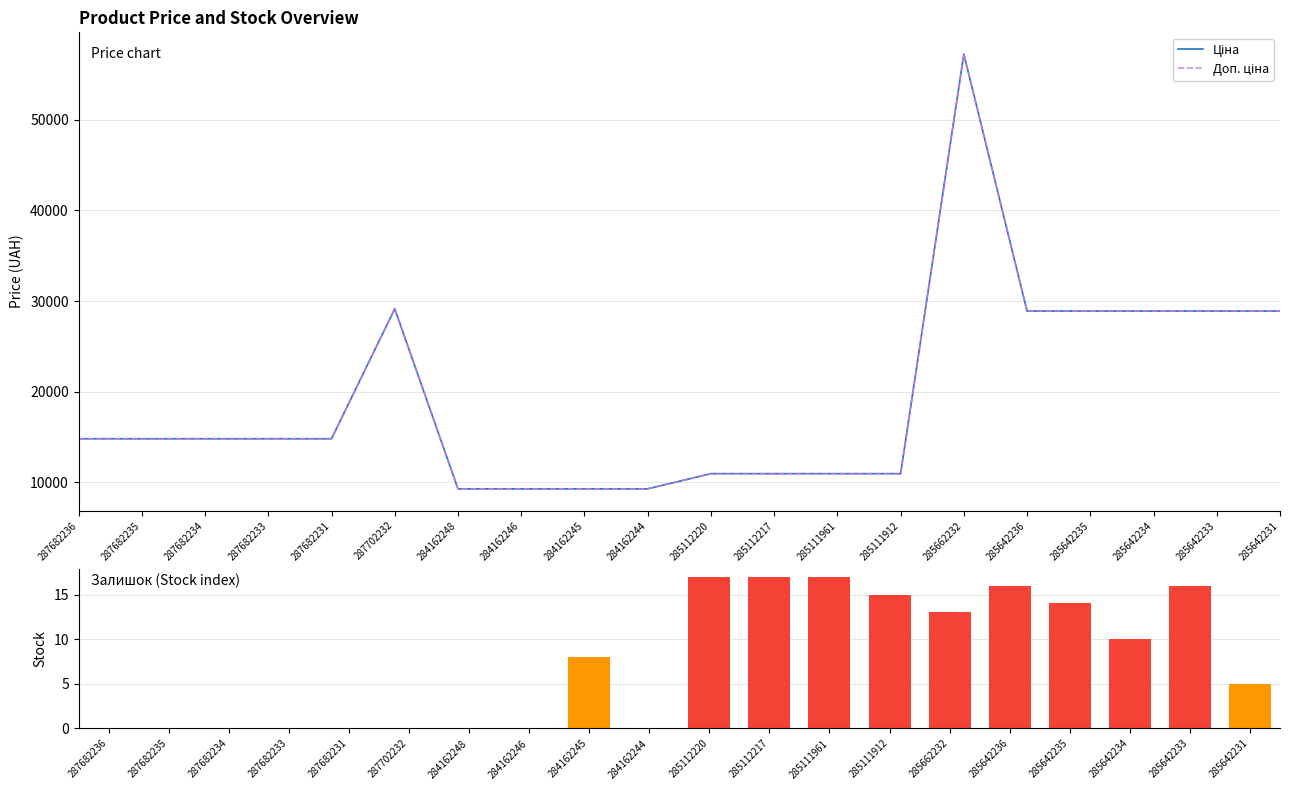

What is the highest value of the Ціна series?

57258.0